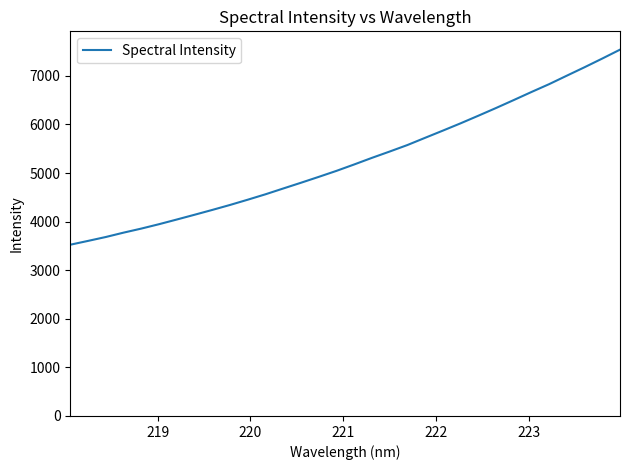

Reading left to right, list all the values displayed in this chart.

3525.2	3603.7	3683.9	3773.7	3857.2	3947.7	4043.9	4141.9	4241.4	4343.7	4451.9	4563.4	4682.6	4800.8	4921.6	5045.3	5177.3	5313.0	5443.1	5576.8	5725.8	5873.6	6023.8	6180.0	6339.0	6502.6	6668.7	6830.6	7005.3	7178.8	7357.5	7540.5